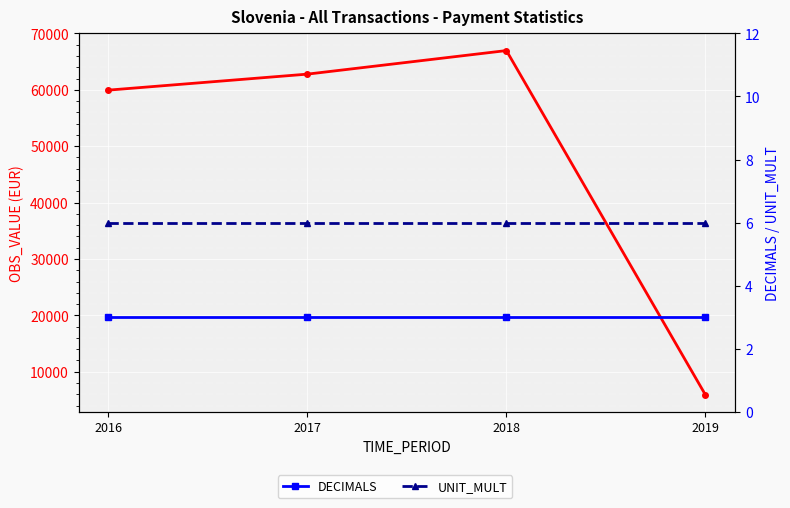

How many lines are shown in the chart?

3